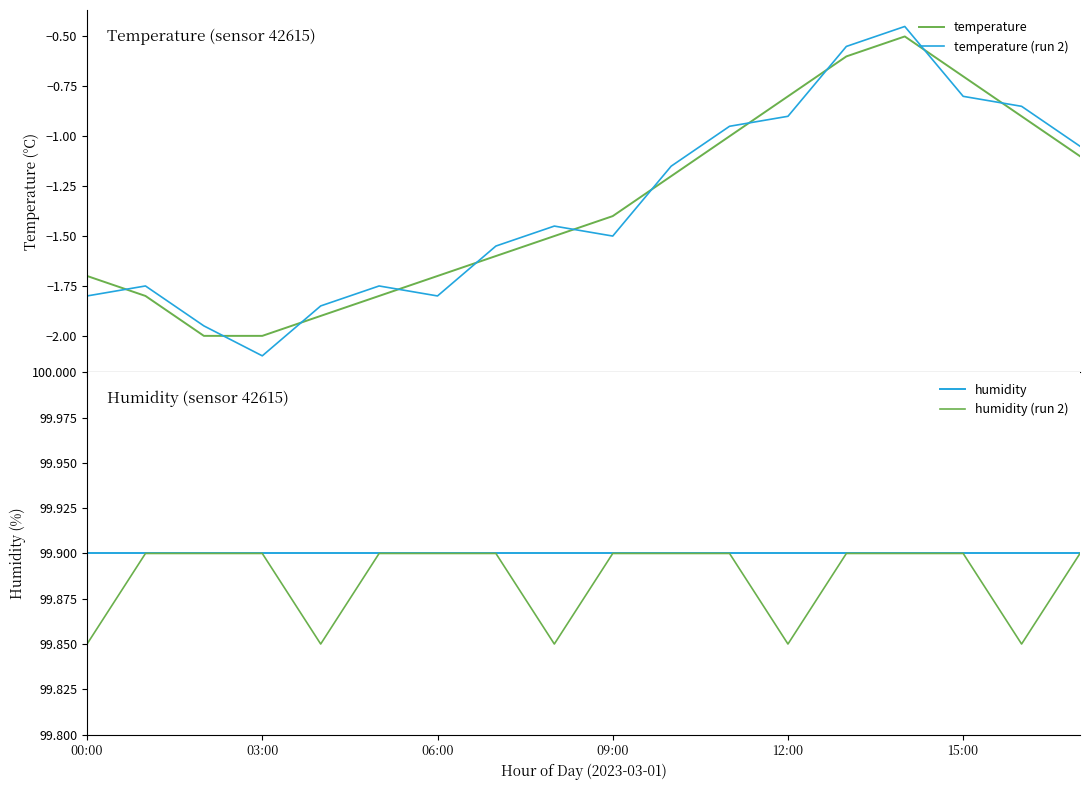

After their last crossing, which series has the higher values: temperature or temperature (run 2)?

temperature (run 2)